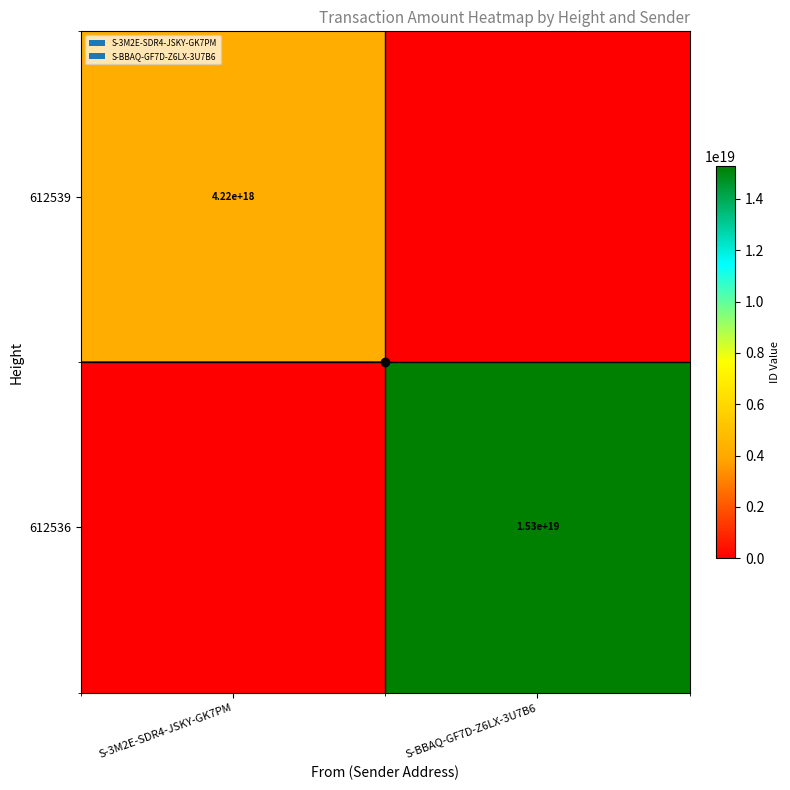

True or false: 612539 has a value of 4220000000000000000 at S-3M2E-SDR4-JSKY-GK7PM.

True